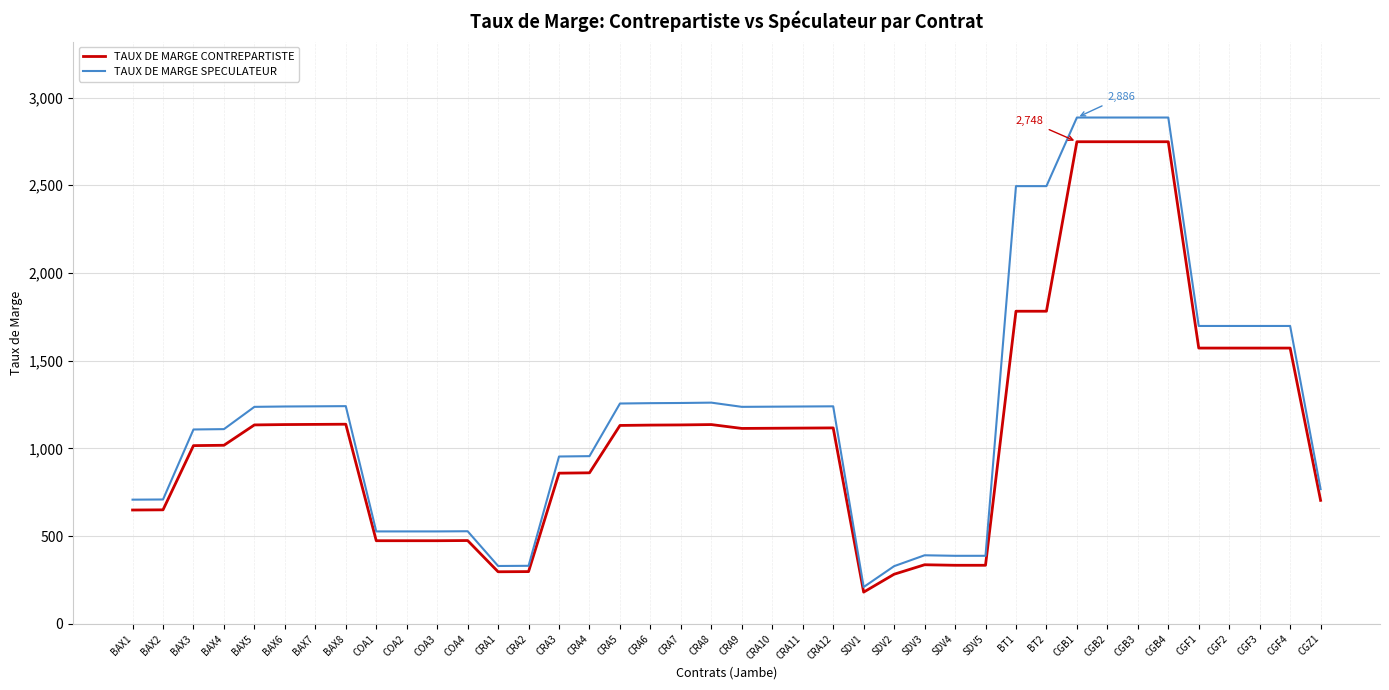

Which series changed the most between COA4 and CRA2?

TAUX DE MARGE SPECULATEUR